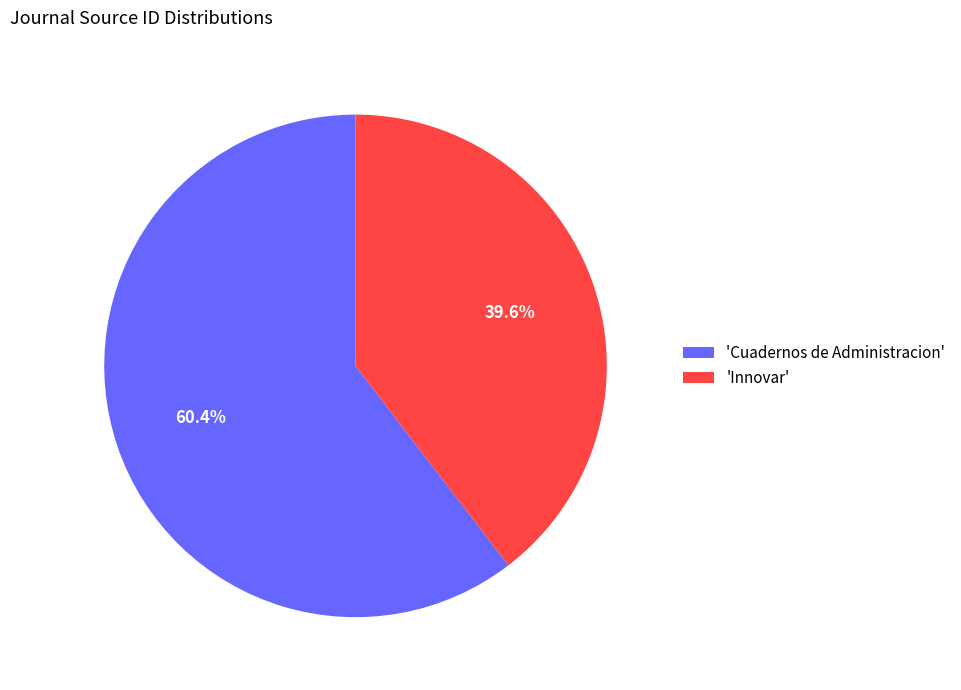

How many segments does this pie chart have?

2